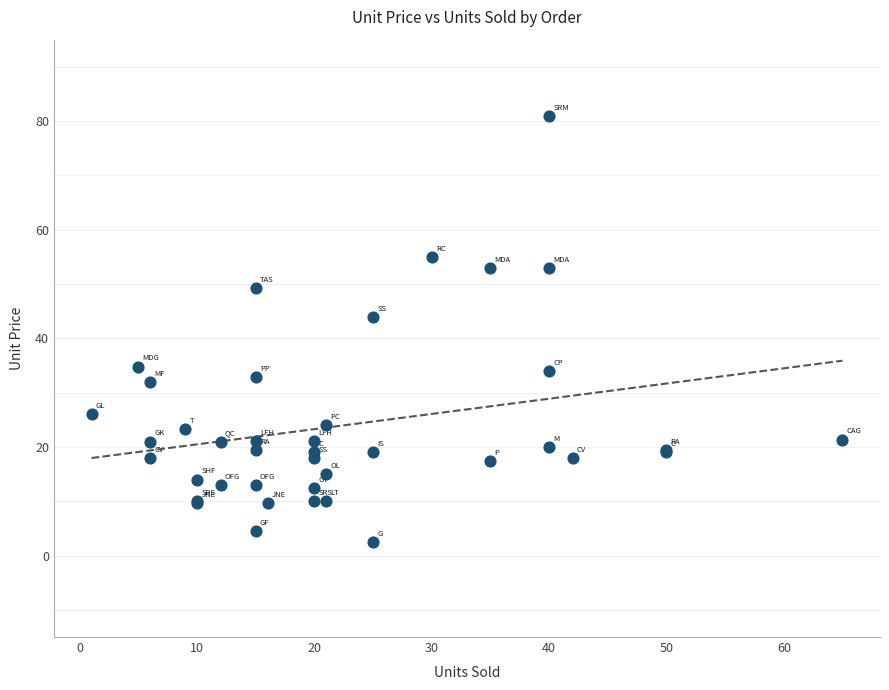

What Y value in the scatter plot is closest to 41?

43.9